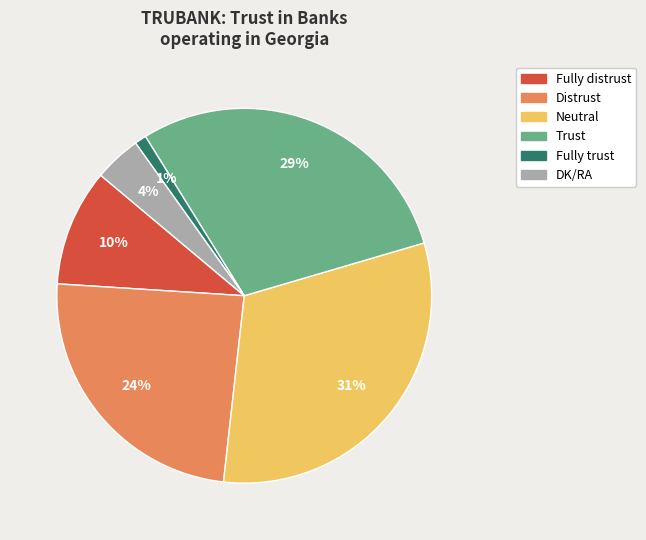

To the nearest percent, what portion does Fully trust represent?

1%